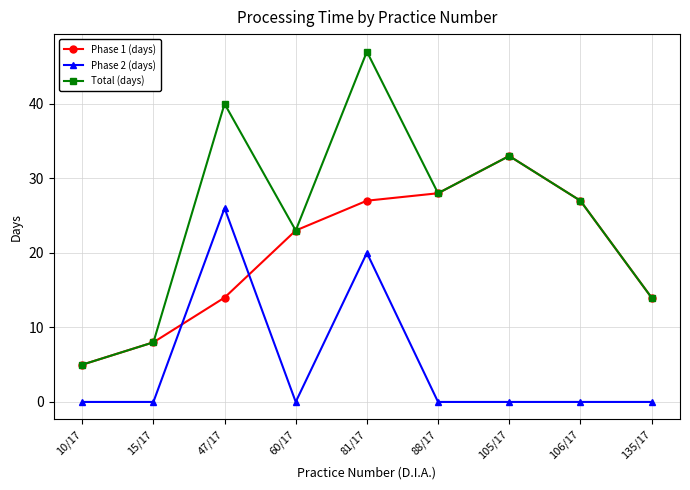

What is the total value across all series at 10/17?

10